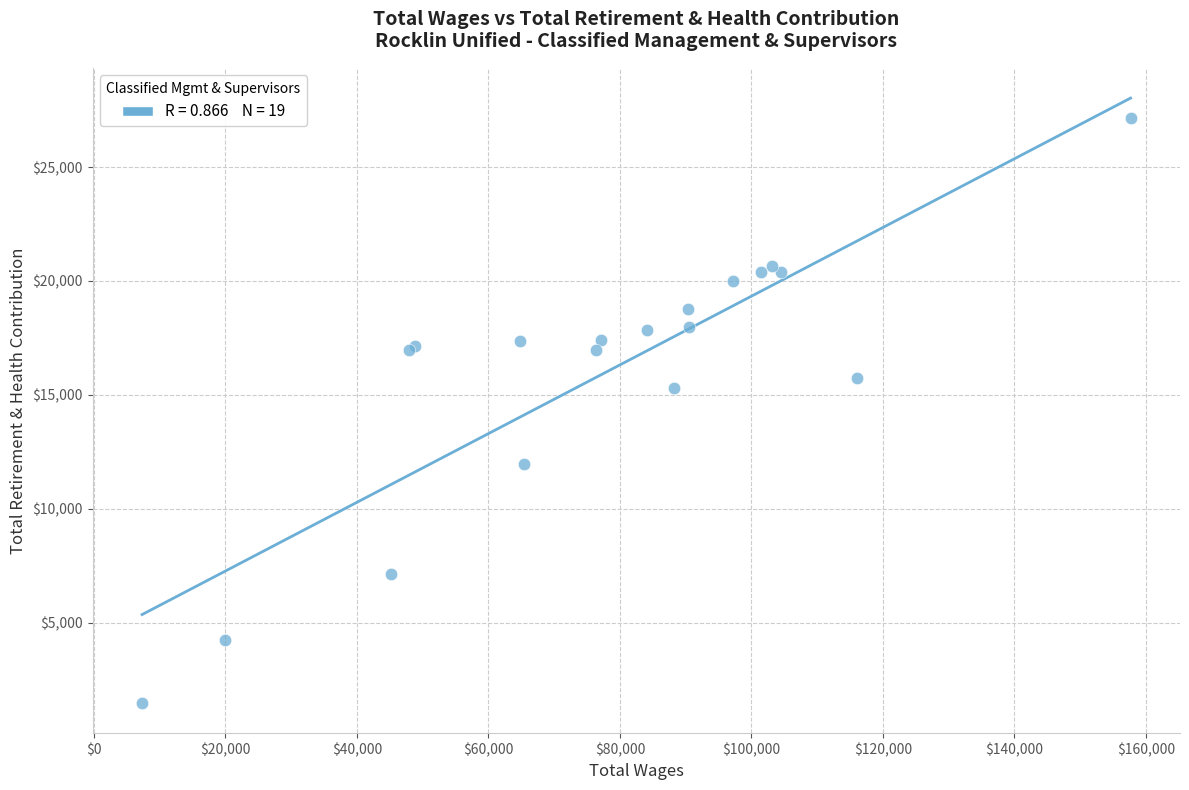

What Y value in the scatter plot is closest to 14323?

15291